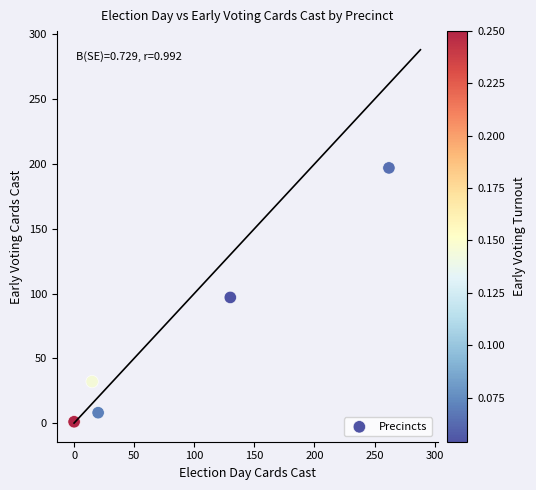

What is the range of Y values (max minus min)?

196